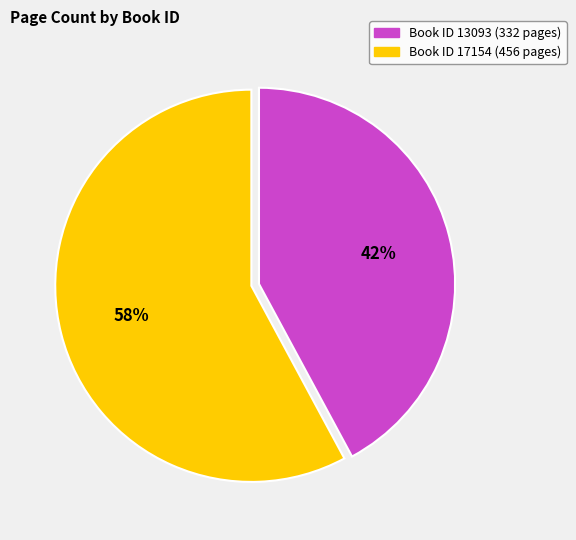

To the nearest percent, what is the average slice percentage?

50%